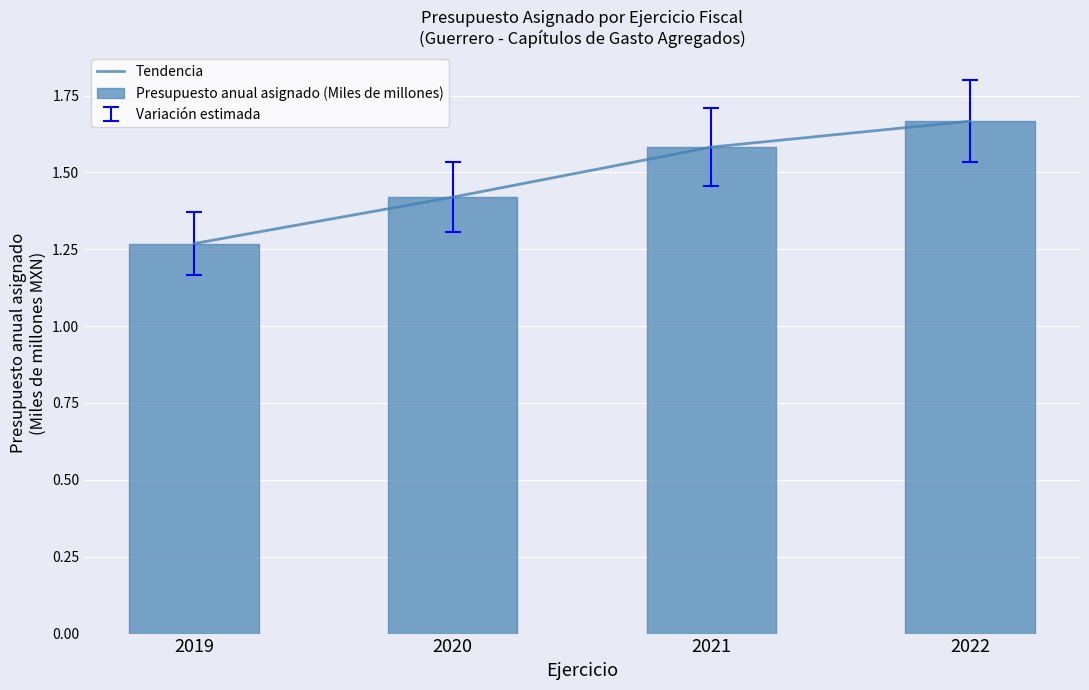

Rank the series by their maximum value, from lowest to highest.

Tendencia, Presupuesto anual asignado (Miles de millones)